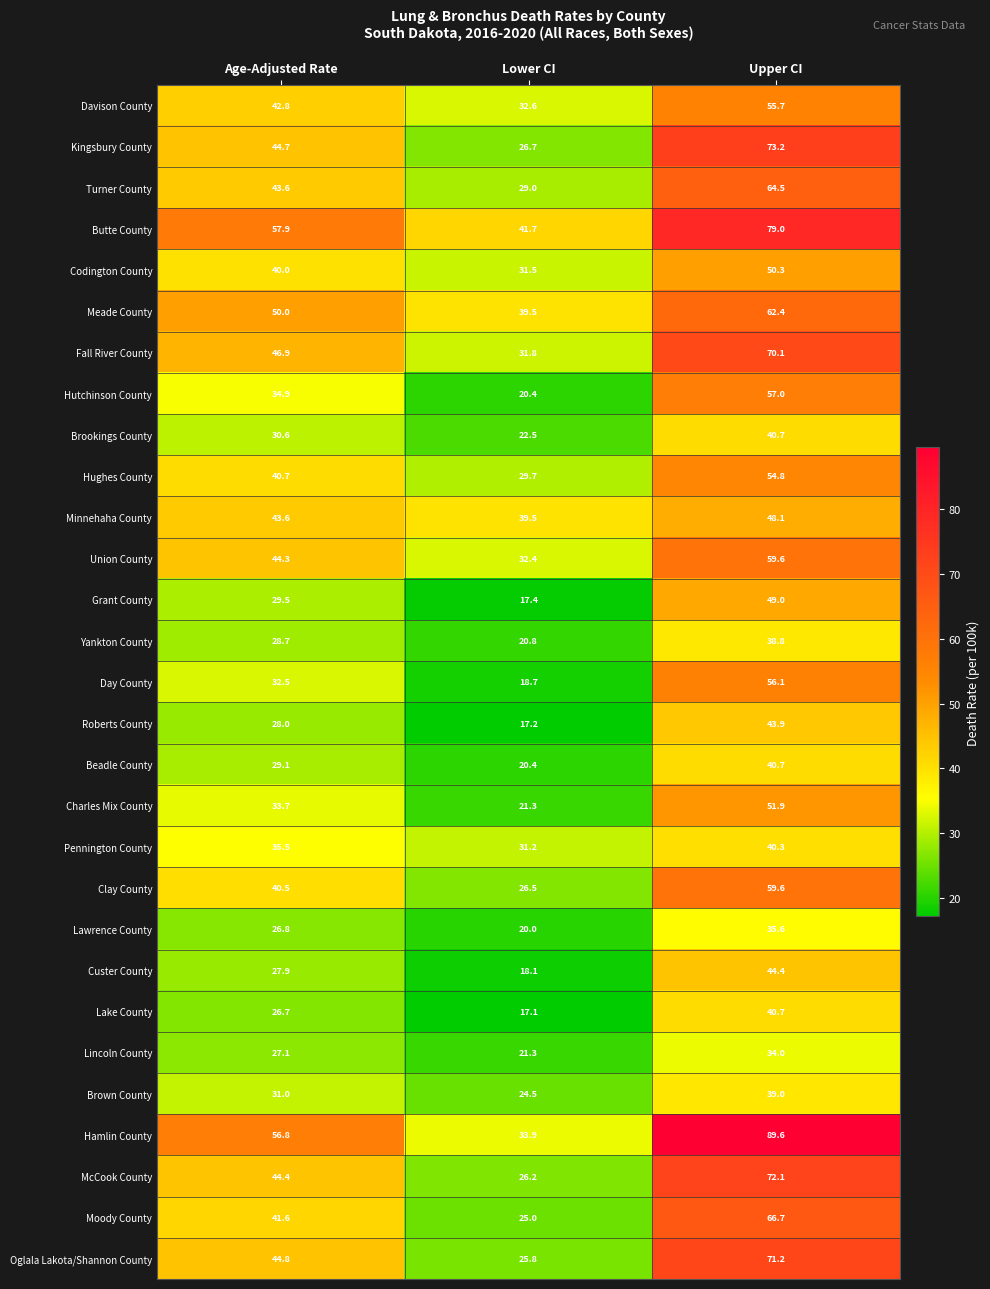

Rank the categories by Brown County value from highest to lowest.

Upper CI, Age-Adjusted Rate, Lower CI